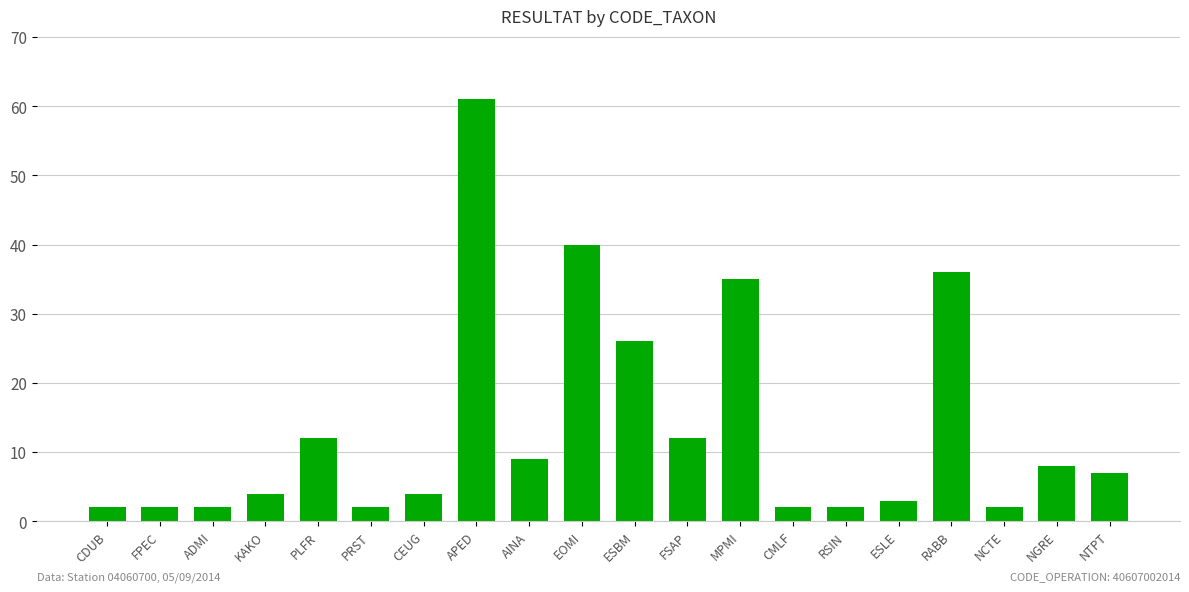

How many values are below 7?

10